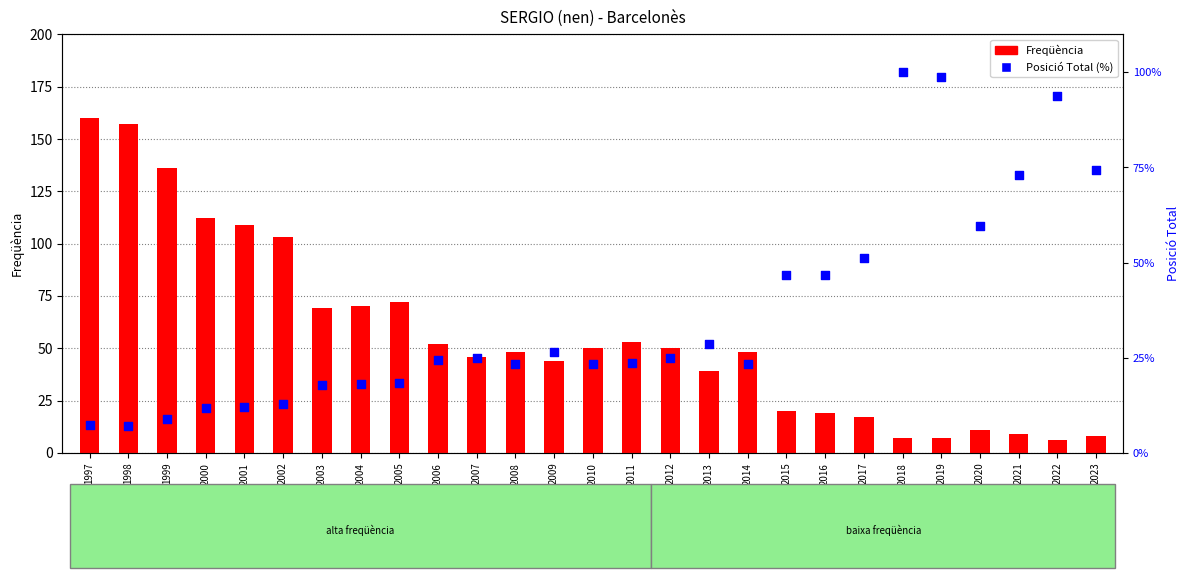

Which series reaches the minimum Y coordinate?

Freqüència